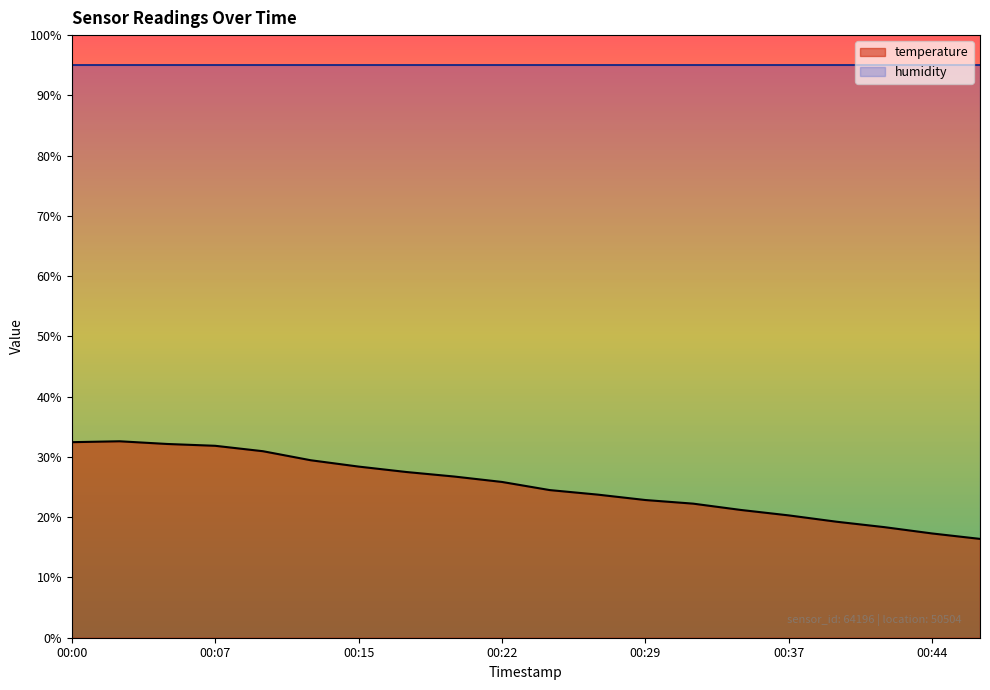

How many values exceed 25?

10